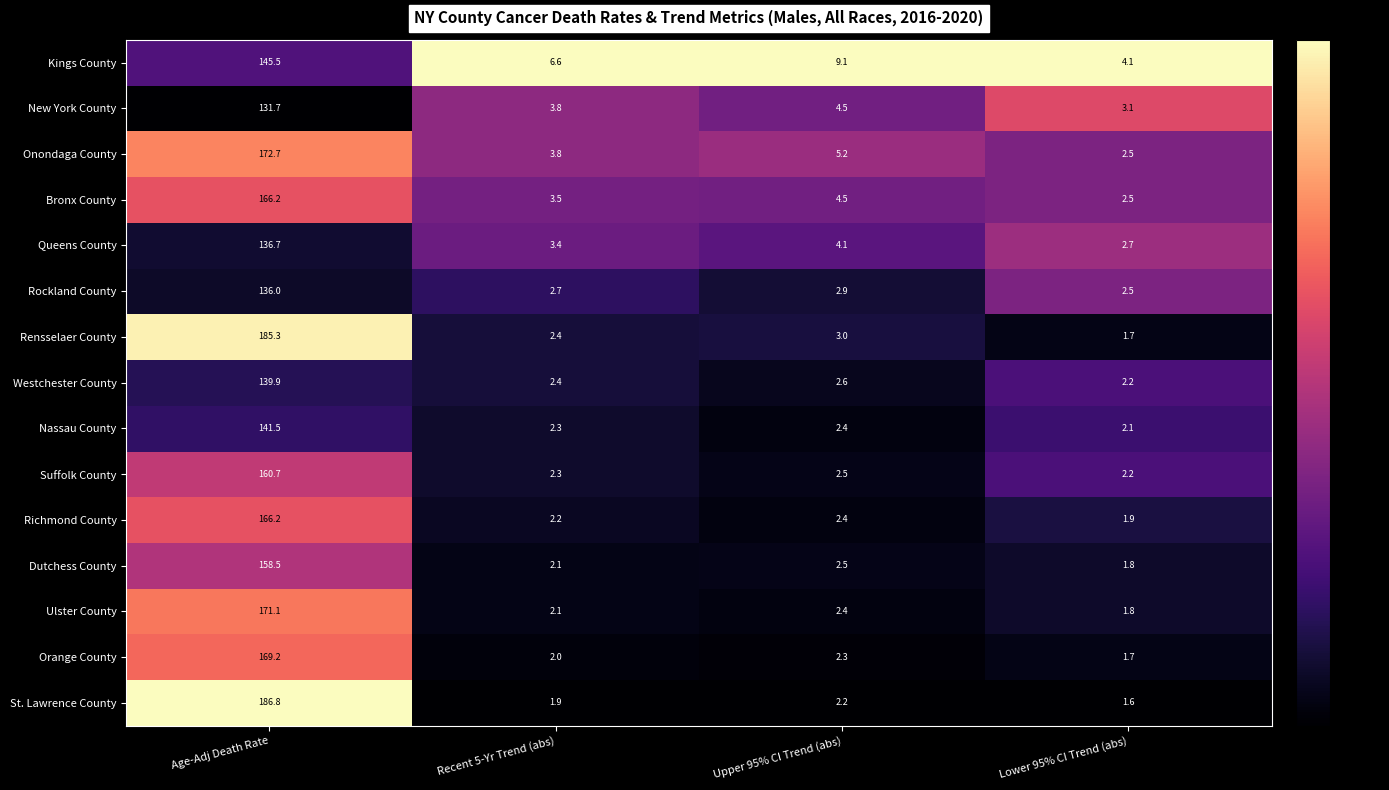

Which series has the largest total across all categories?

St. Lawrence County